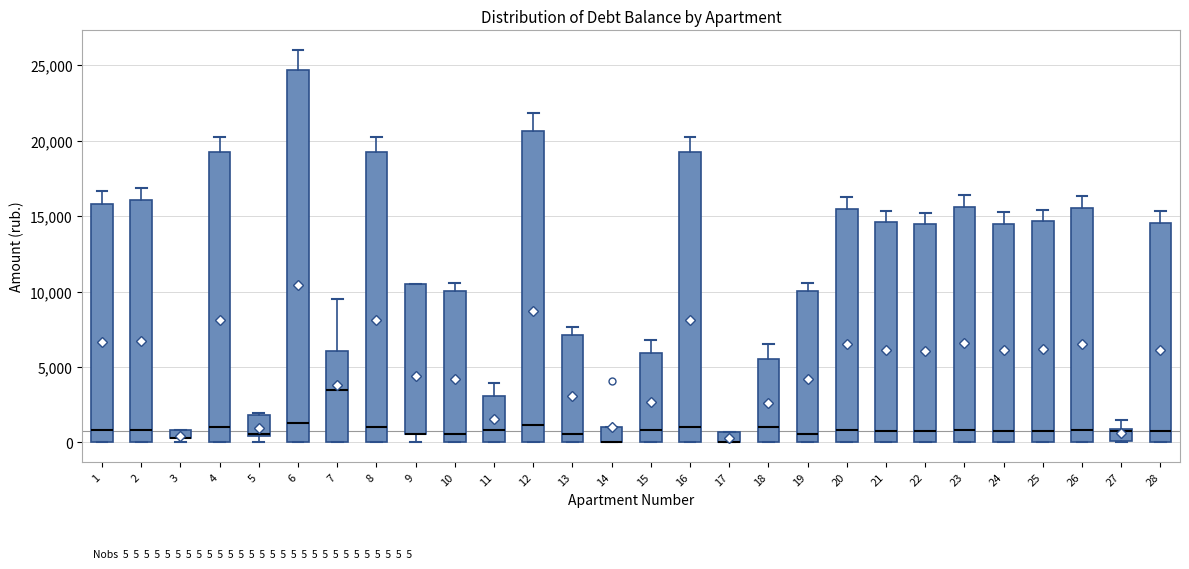

Which box is the tallest, from its lower edge to its upper edge?

6